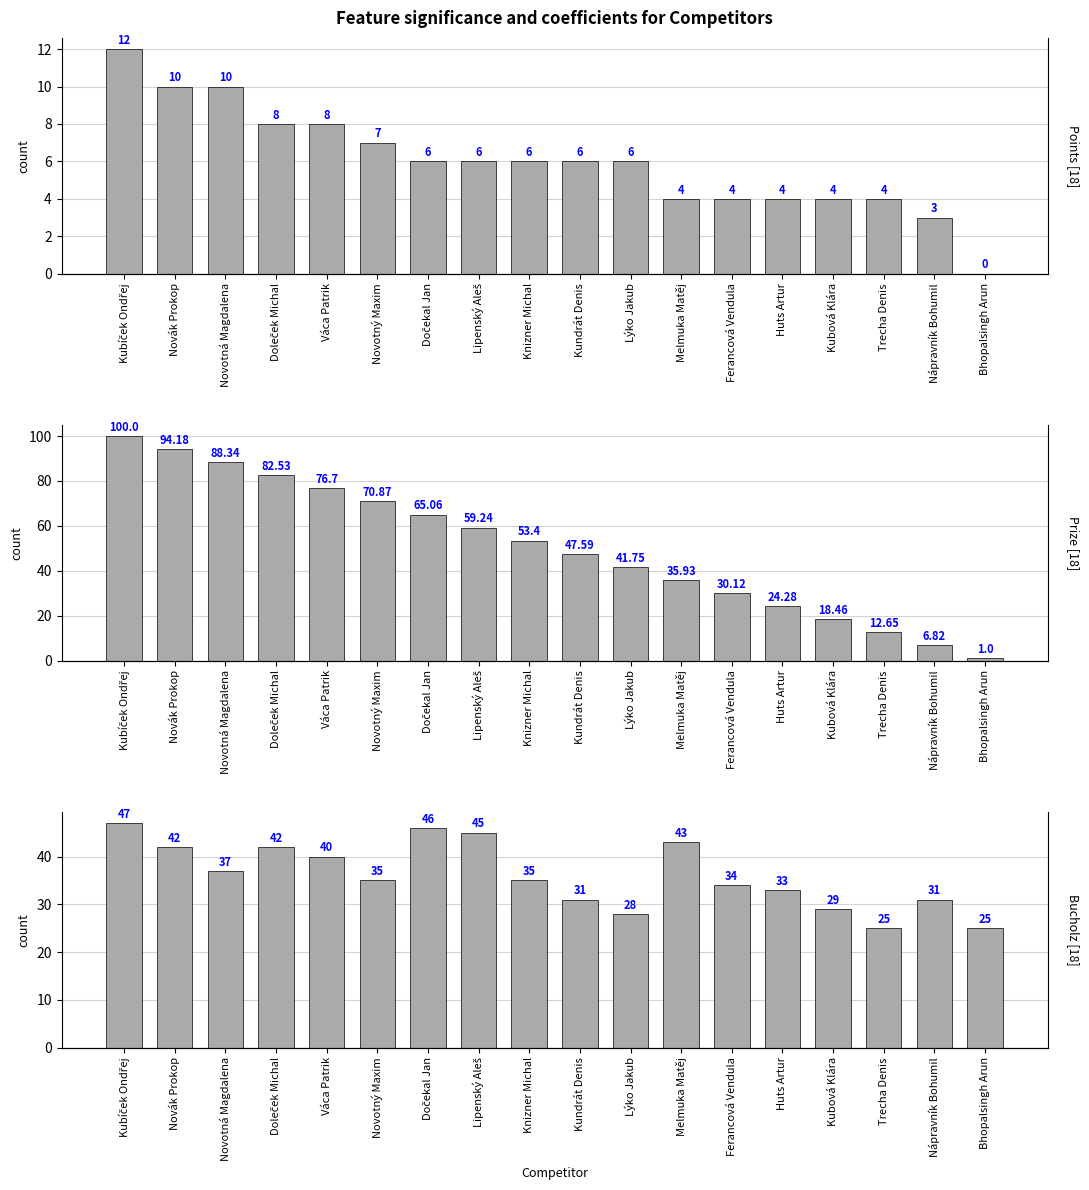

How many bars are there in total?

54